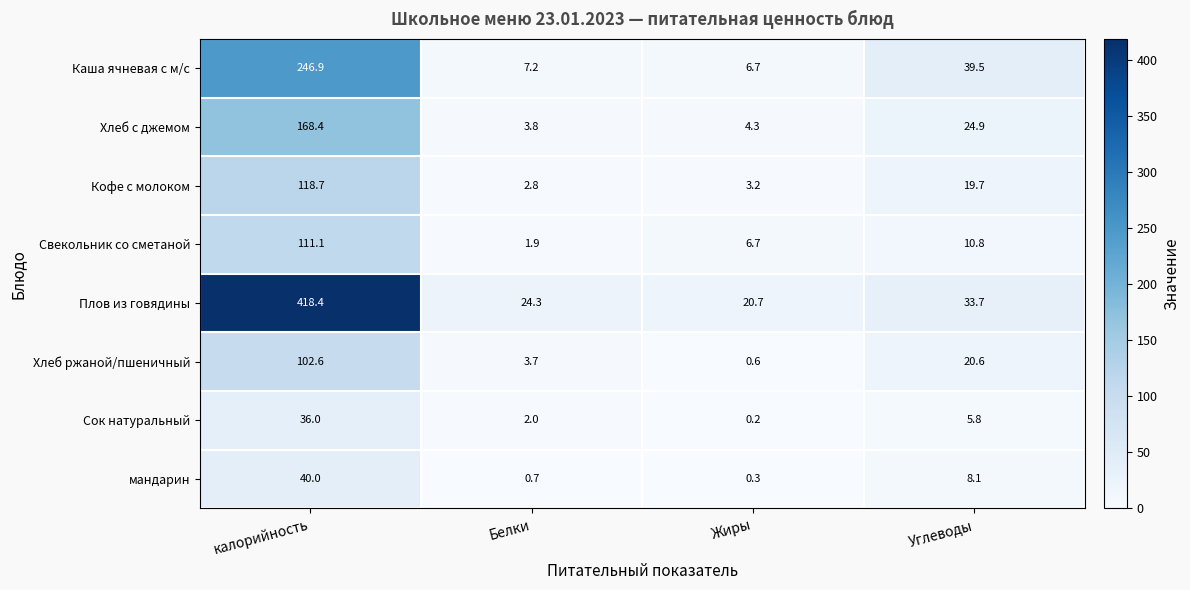

Which series has the widest spread of values?

Плов из говядины